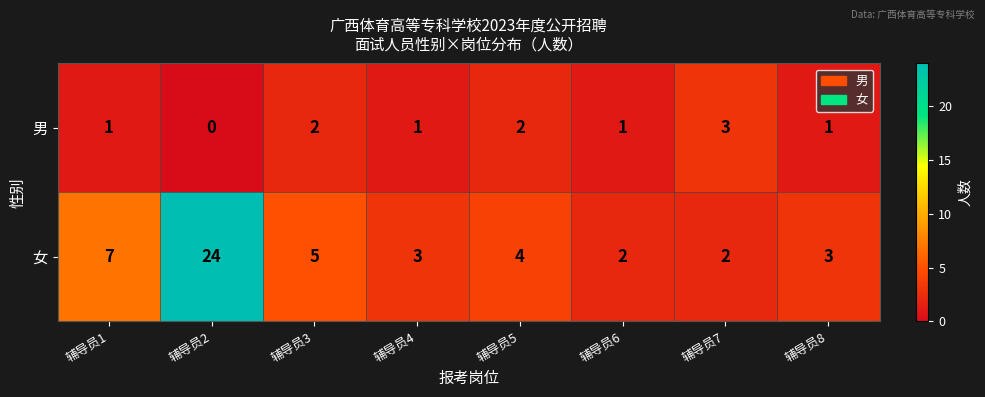

What is the spread (max minus min) of values at 辅导员1?

6